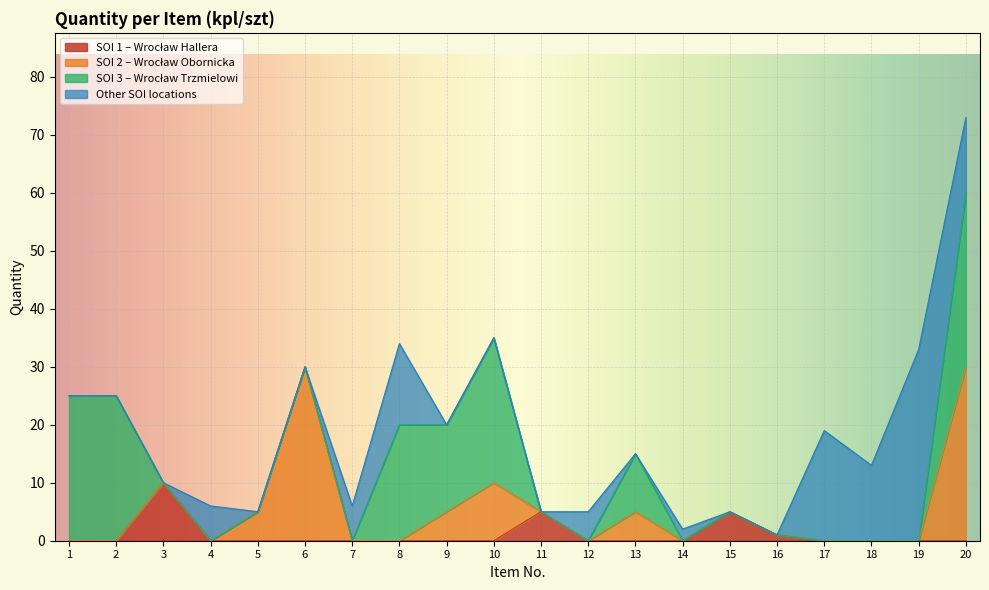

At which category is the sum across all series the highest?

20